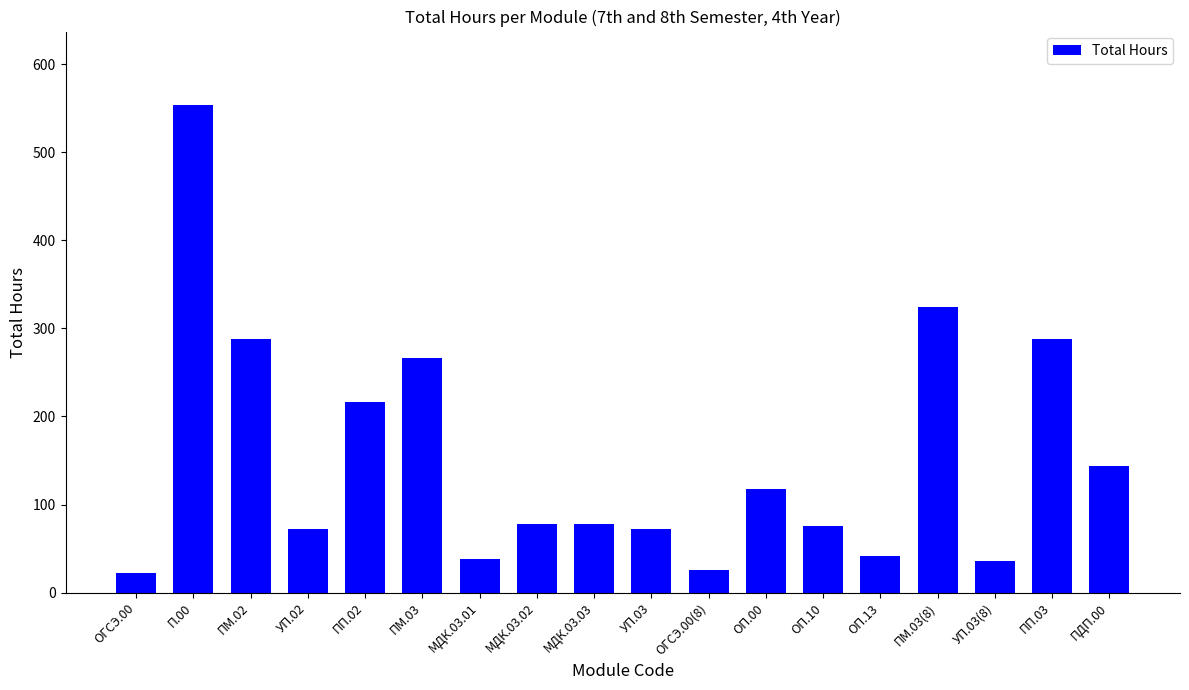

What is the maximum value shown in the chart?

554